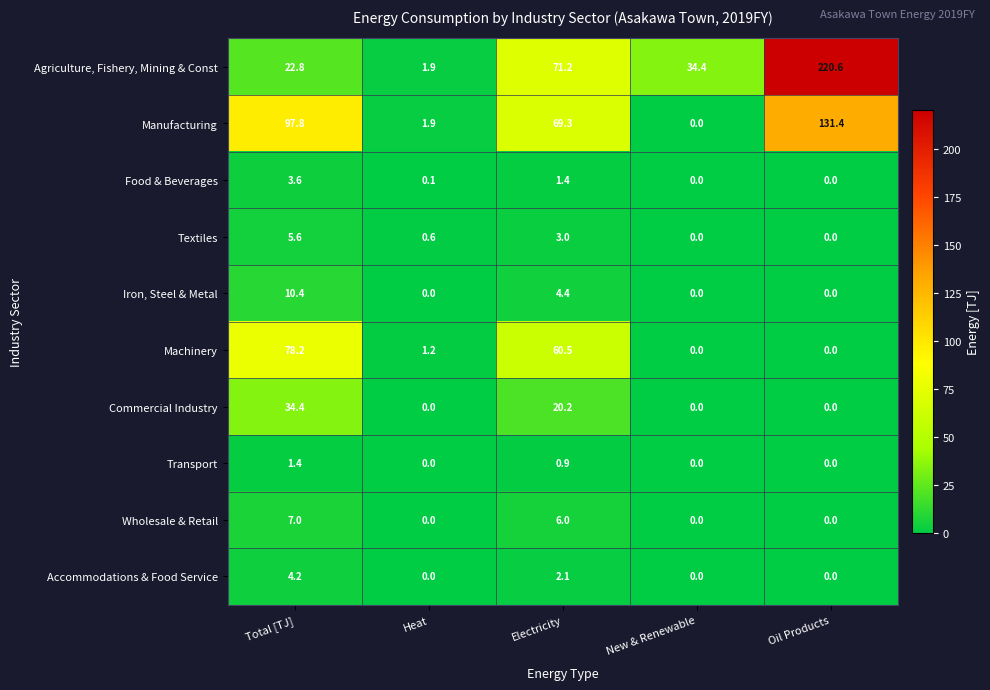

What is the difference between the maximum and minimum values in the Accommodations & Food Service series?

4.2